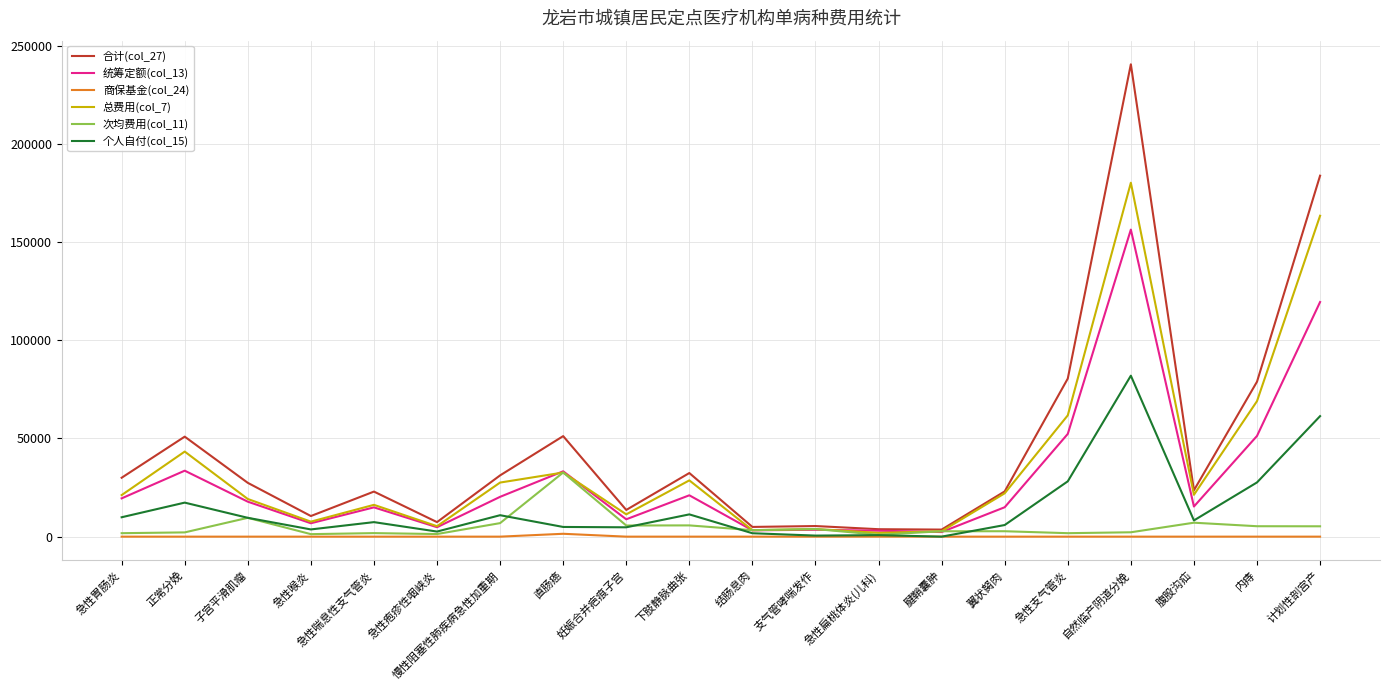

List the series in order of their peak value, highest first.

合计(col_27), 总费用(col_7), 统筹定额(col_13), 个人自付(col_15), 次均费用(col_11), 商保基金(col_24)